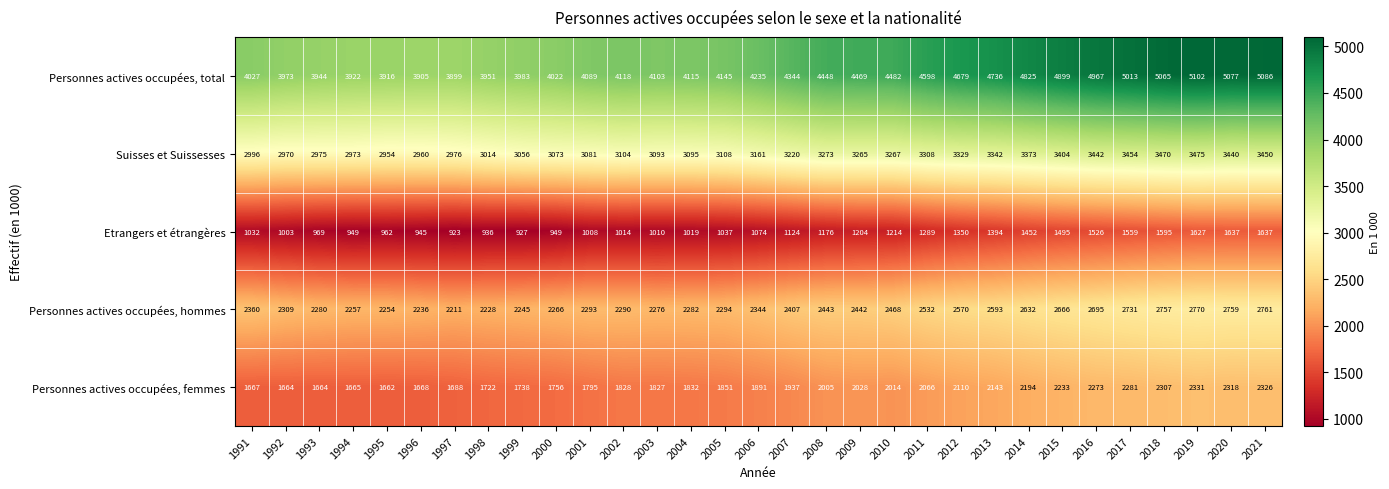

Is the value of Personnes actives occupées, hommes at 2016 greater than the value of Personnes actives occupées, total at 1991?

No